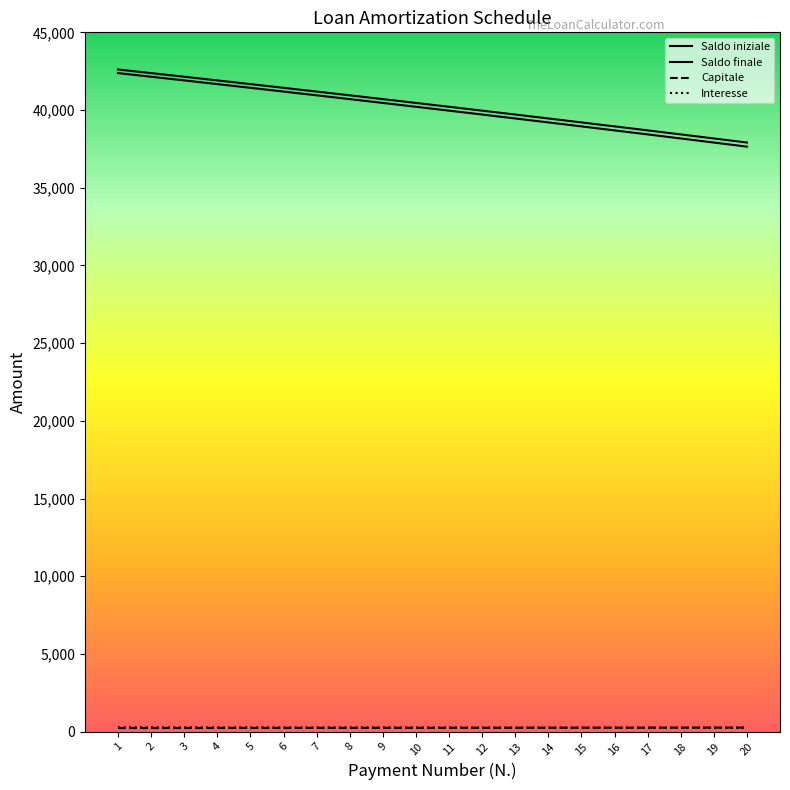

How many values in the Saldo iniziale series exceed 40457?

10